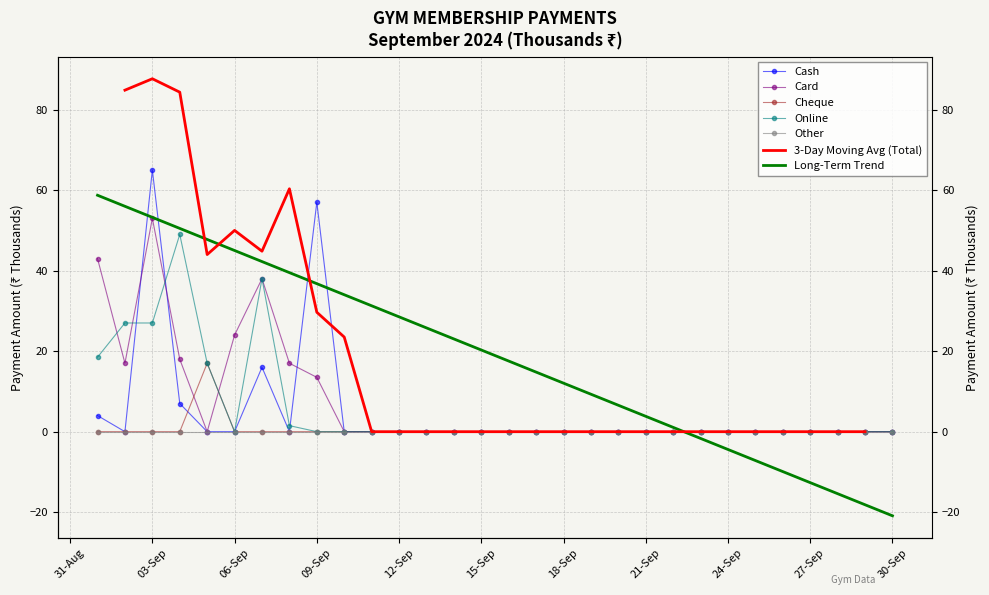

Rank the series by their maximum value, from highest to lowest.

Cash, Card, Online, Cheque